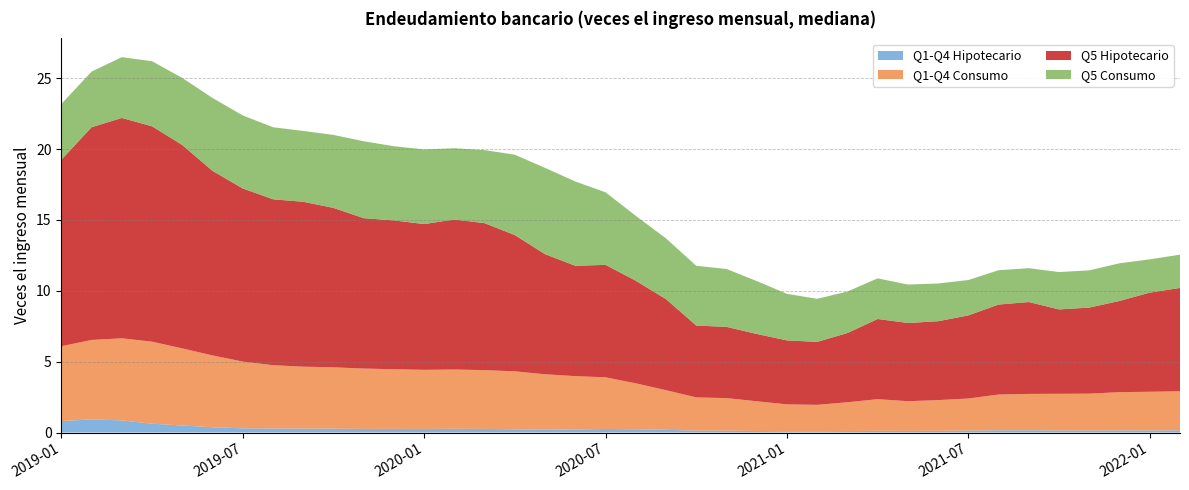

Reading right to left, list all the values displayed in this chart.

Q1-Q4 Hipotecario: 0.2	0.2	0.2	0.1	0.1	0.2	0.2	0.1	0.1	0.1	0.1	0.1	0.1	0.1	0.1	0.1	0.1	0.2	0.2	0.2	0.2	0.2	0.2	0.3	0.3	0.3	0.3	0.3	0.3	0.3	0.3	0.3	0.4	0.5	0.6	0.9	0.9	0.8
Q1-Q4 Consumo: 2.8	2.7	2.7	2.6	2.6	2.6	2.5	2.3	2.2	2.1	2.2	2.0	1.9	1.9	2.1	2.3	2.3	2.8	3.2	3.6	3.8	3.9	4.1	4.1	4.2	4.2	4.2	4.3	4.3	4.4	4.5	4.7	5.1	5.4	5.8	5.8	5.6	5.3
Q5 Hipotecario: 7.3	7.0	6.4	6.1	6.0	6.5	6.3	5.9	5.6	5.5	5.7	4.9	4.4	4.5	4.7	5.0	5.1	6.4	7.2	7.9	7.8	8.5	9.6	10.4	10.6	10.3	10.5	10.6	11.2	11.6	11.7	12.2	13.0	14.3	15.2	15.5	15.0	13.2
Q5 Consumo: 2.3	2.3	2.7	2.6	2.6	2.4	2.4	2.5	2.7	2.7	2.9	2.9	3.0	3.3	3.7	4.1	4.2	4.3	4.6	5.1	5.9	6.1	5.7	5.2	5.0	5.3	5.2	5.4	5.1	5.0	5.1	5.2	5.1	4.7	4.6	4.3	3.9	3.9